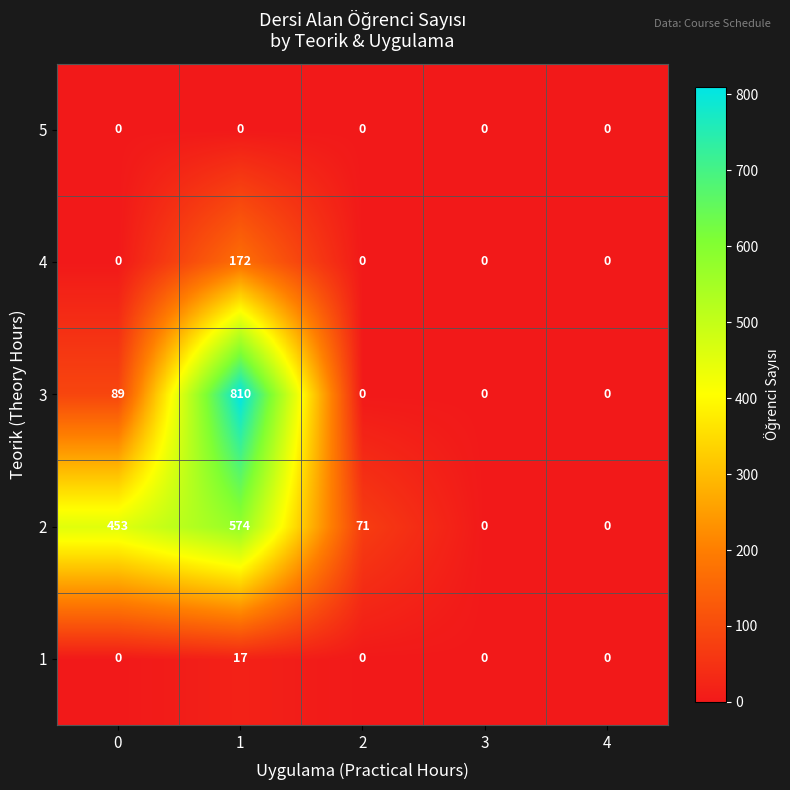

Reading right to left, extract all data points from this chart.

5: 4=0	3=0	2=0	1=0	0=0
4: 4=0	3=0	2=0	1=172	0=0
3: 4=0	3=0	2=0	1=810	0=89
2: 4=0	3=0	2=71	1=574	0=453
1: 4=0	3=0	2=0	1=17	0=0